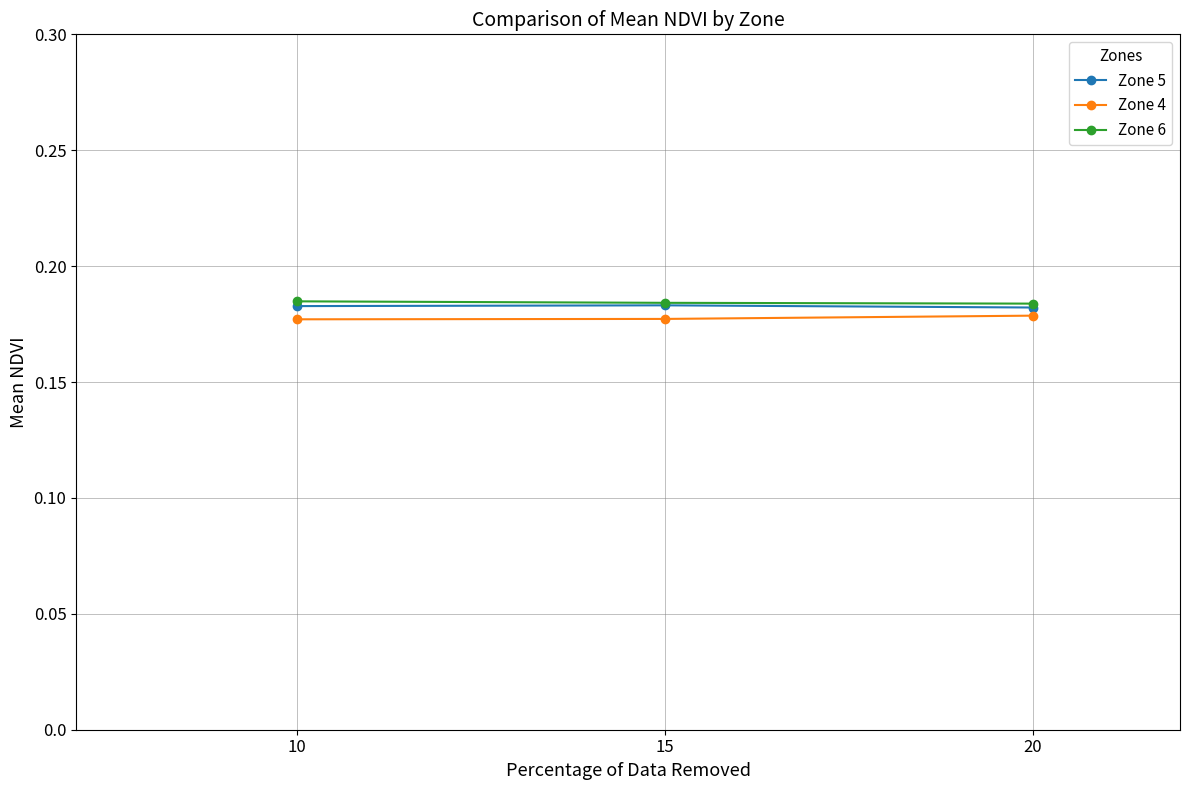

The Zone 5 series shows 0.1 at 20. True or false?

False